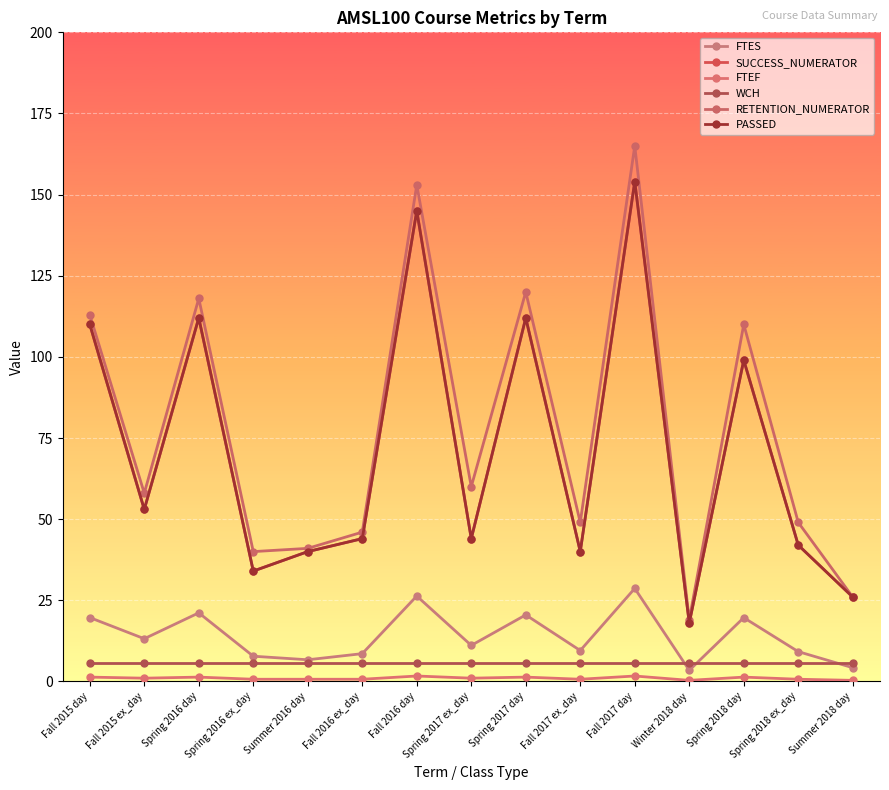

The value of PASSED at Fall 2017 ex_day is 21.7. True or false?

False